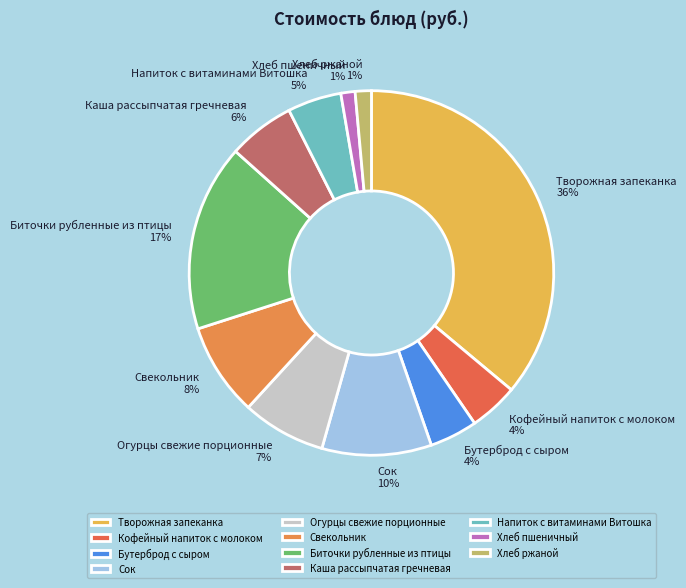

How many segments does this pie chart have?

11